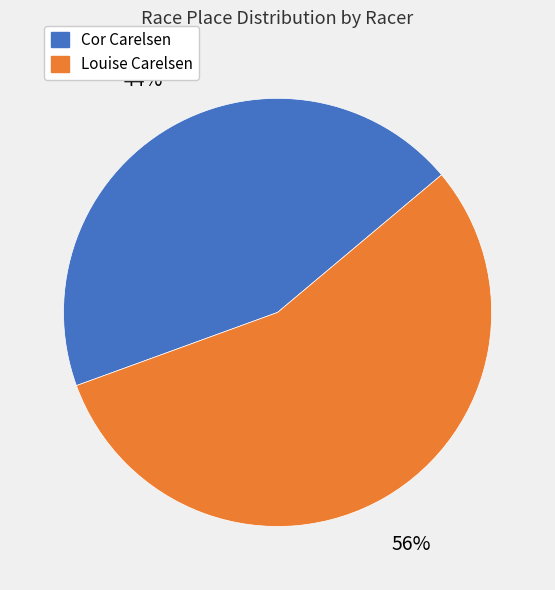

Which category has the smallest portion of the pie?

Cor Carelsen